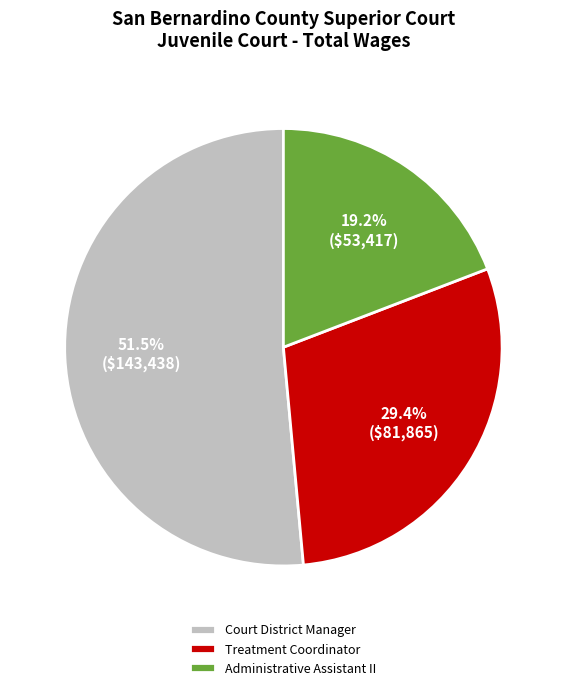

How many segments does this pie chart have?

3